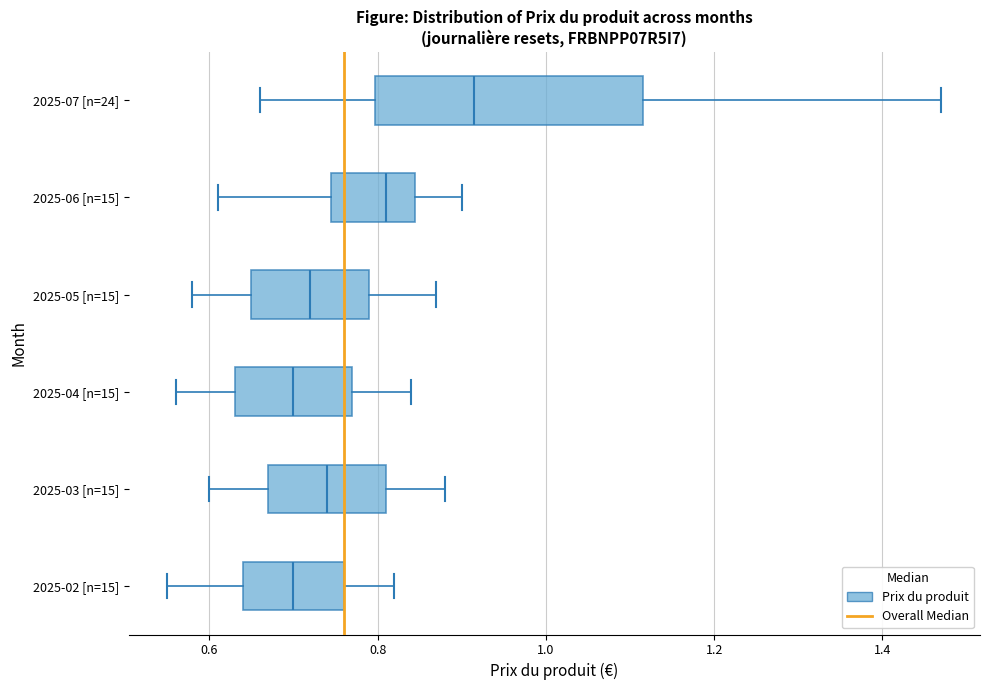

Comparing the boxes themselves (not the whiskers), which one is the widest?

2025-07 [n=24]